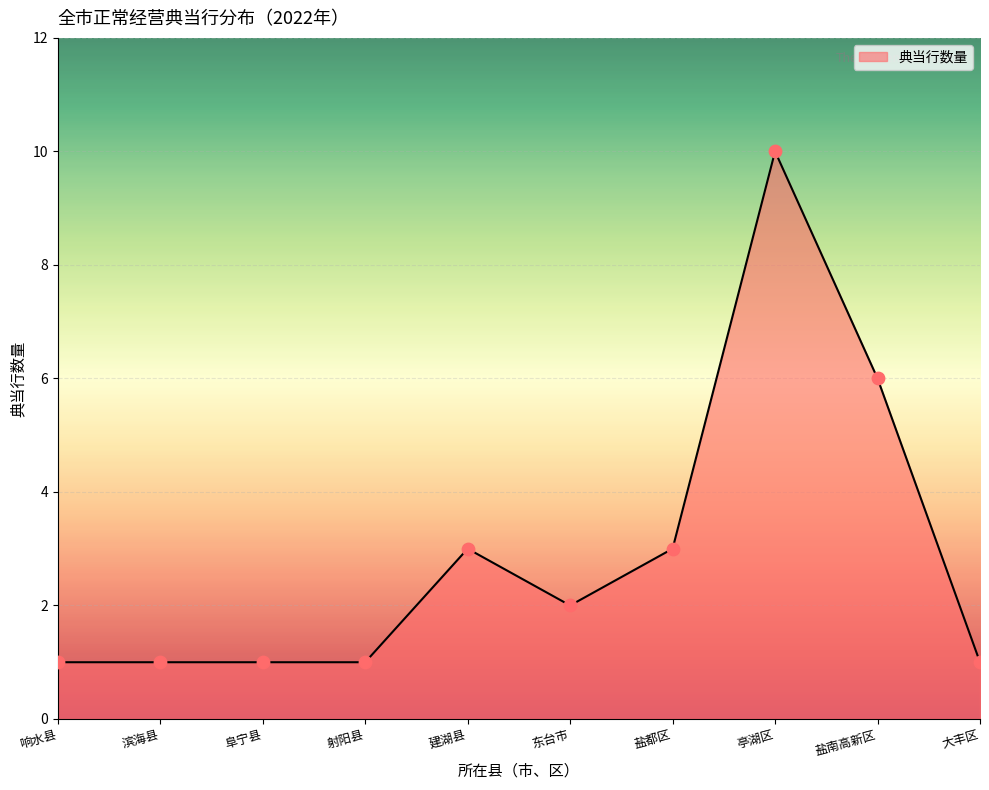

Which has a higher value, 盐南高新区 or 建湖县?

盐南高新区